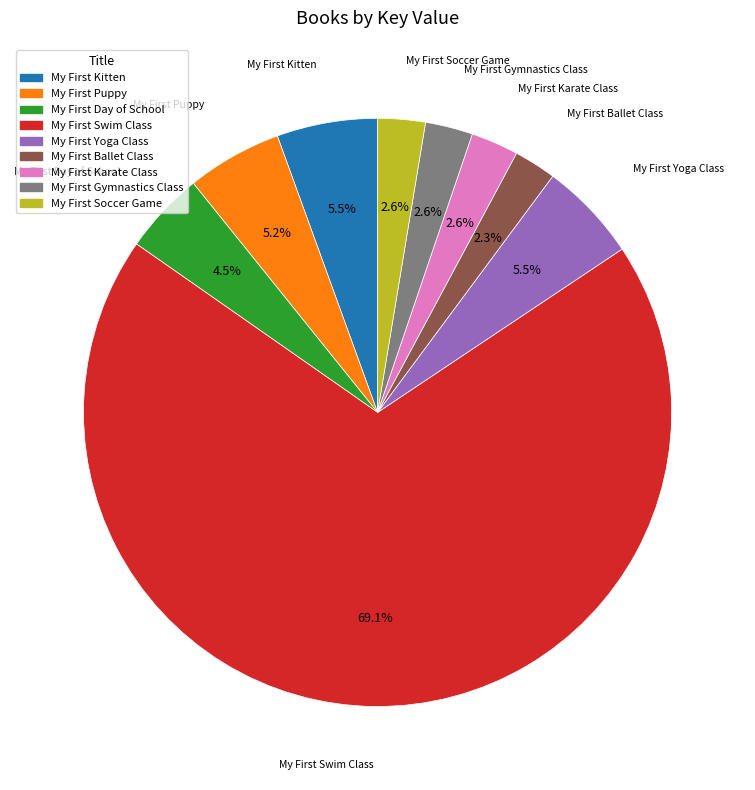

Which slice represents more than half of the pie?

My First Swim Class